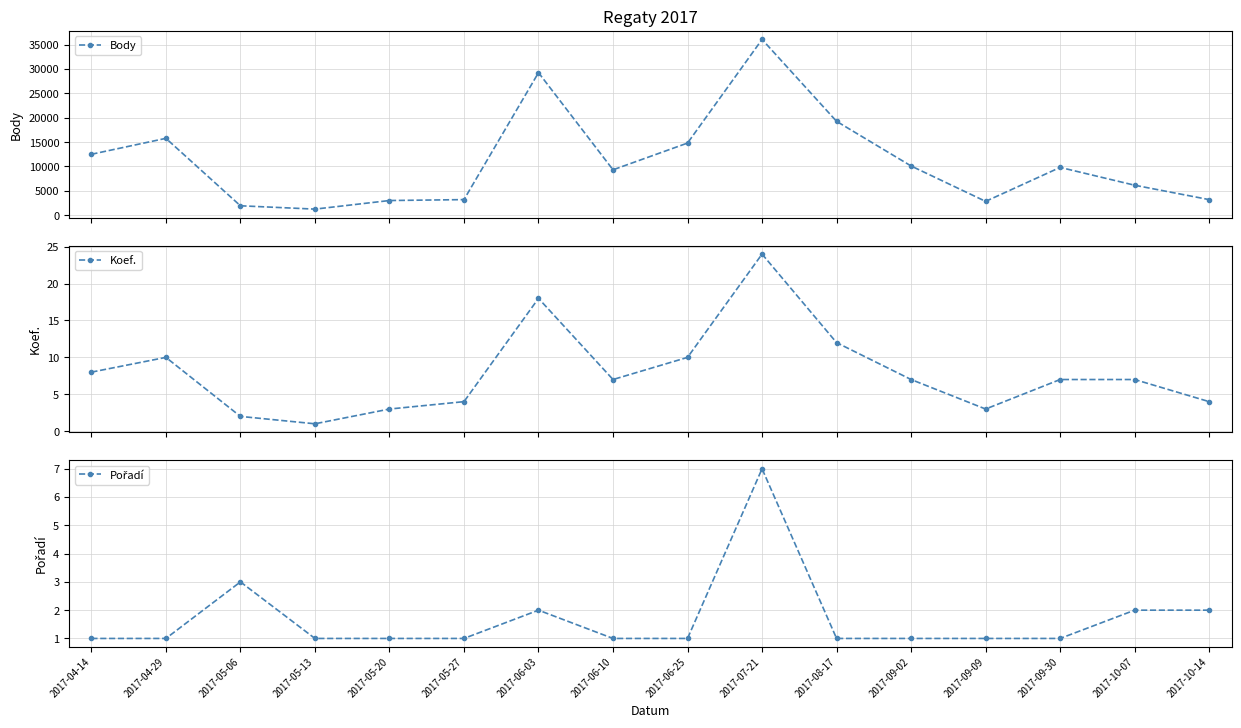

How many lines are shown in the chart?

3